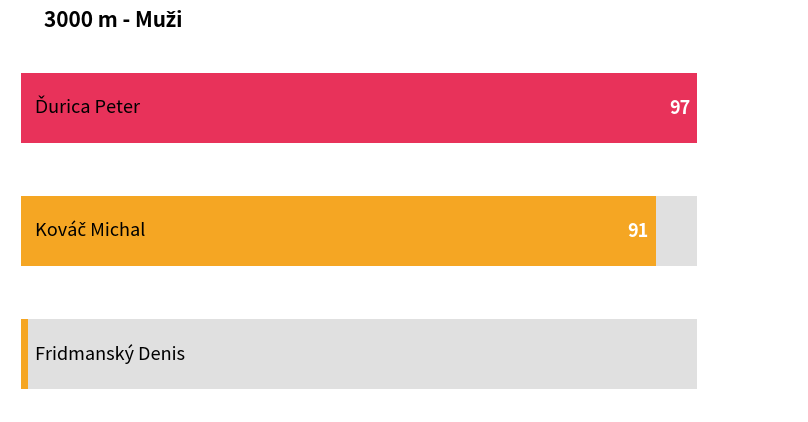

How many bars are there in total?

3